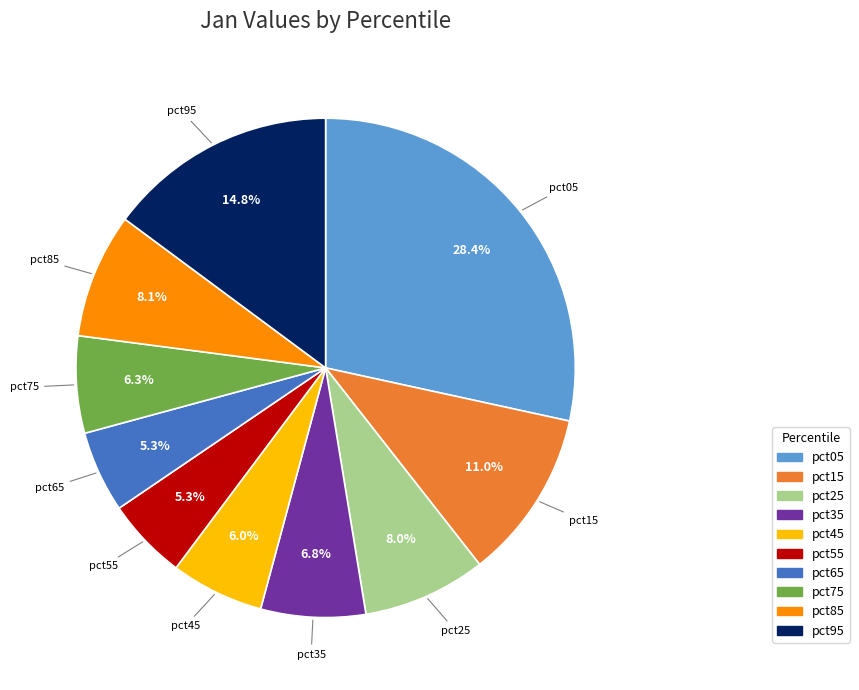

What percentage do pct95 and pct75 together represent?

21.1%